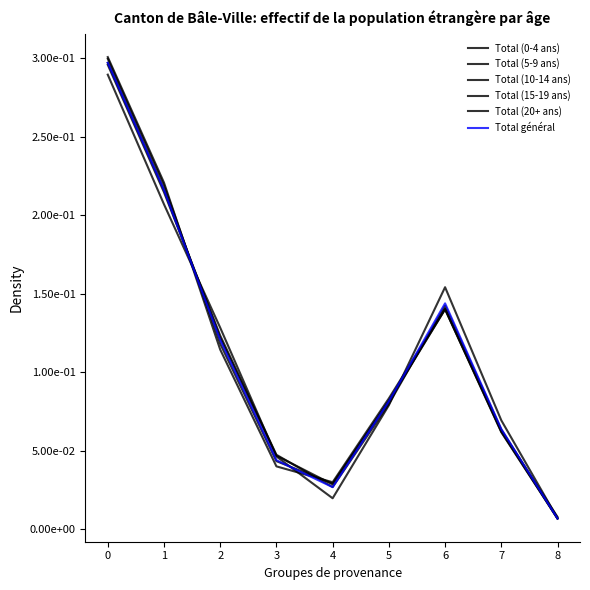

Reading right to left, what are all the values shown in this chart?

Total (0-4 ans): 0.0	0.1	0.1	0.1	0.0	0.0	0.1	0.2	0.3
Total (5-9 ans): 0.0	0.1	0.1	0.1	0.0	0.0	0.1	0.2	0.3
Total (10-14 ans): 0.0	0.1	0.1	0.1	0.0	0.0	0.1	0.2	0.3
Total (15-19 ans): 0.0	0.1	0.1	0.1	0.0	0.0	0.1	0.2	0.3
Total (20+ ans): 0.0	0.1	0.2	0.1	0.0	0.0	0.1	0.2	0.3
Total général: 0.0	0.1	0.1	0.1	0.0	0.0	0.1	0.2	0.3